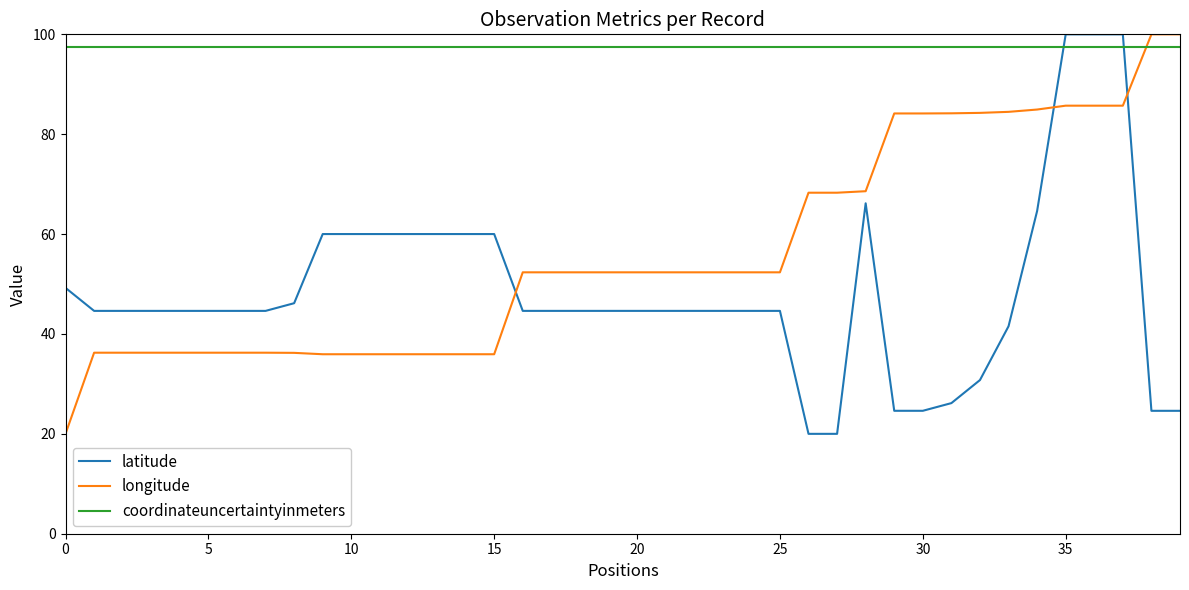

What are all the series names shown in the legend?

latitude, longitude, coordinateuncertaintyinmeters